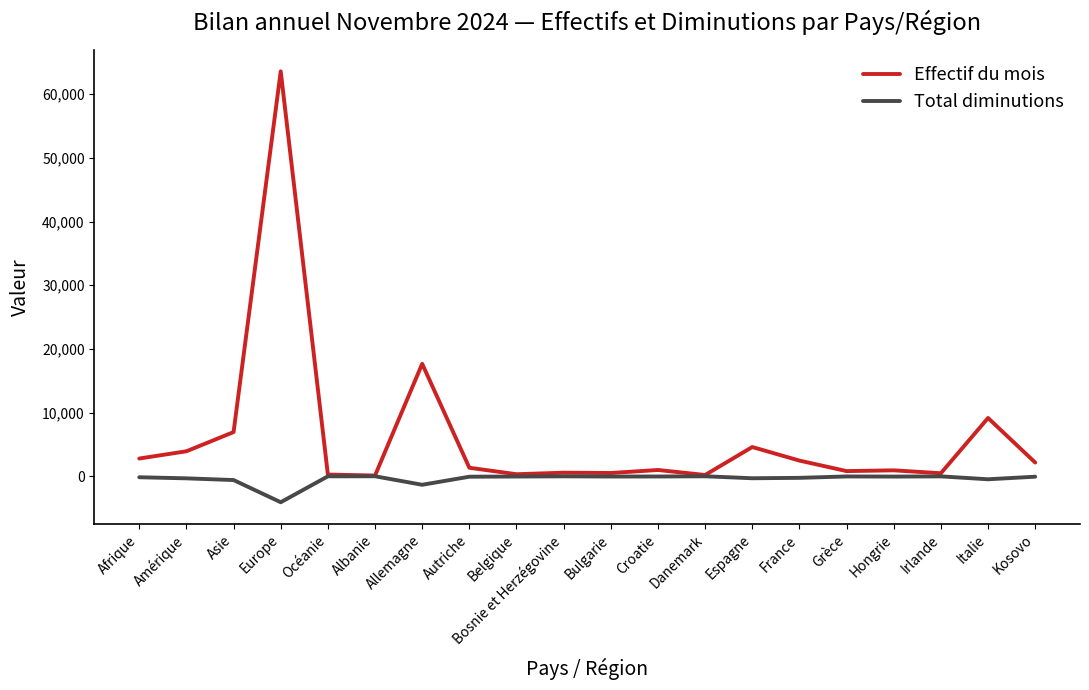

True or false: Effectif du mois has more than 2 points higher than both neighbors.

True